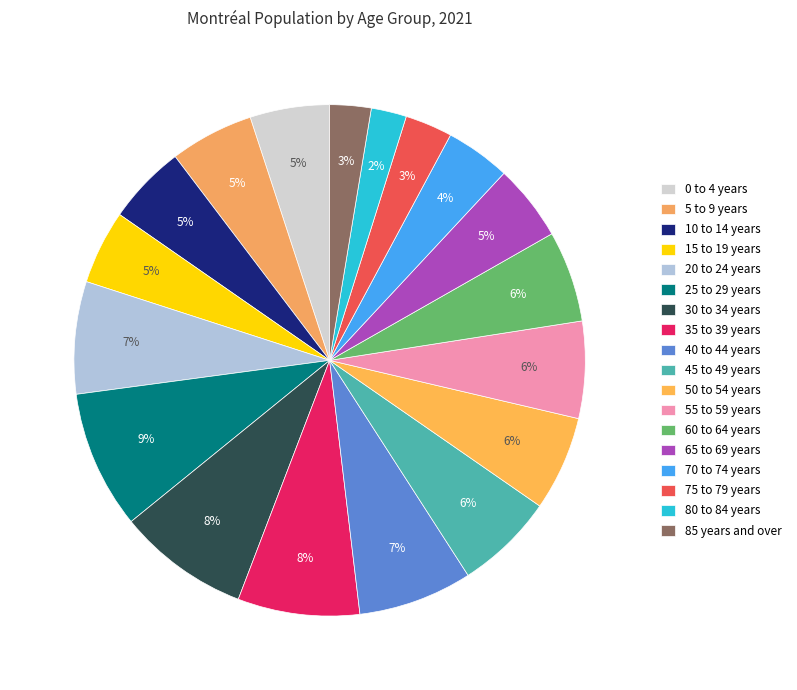

Is there any slice that represents more than half of the pie?

No